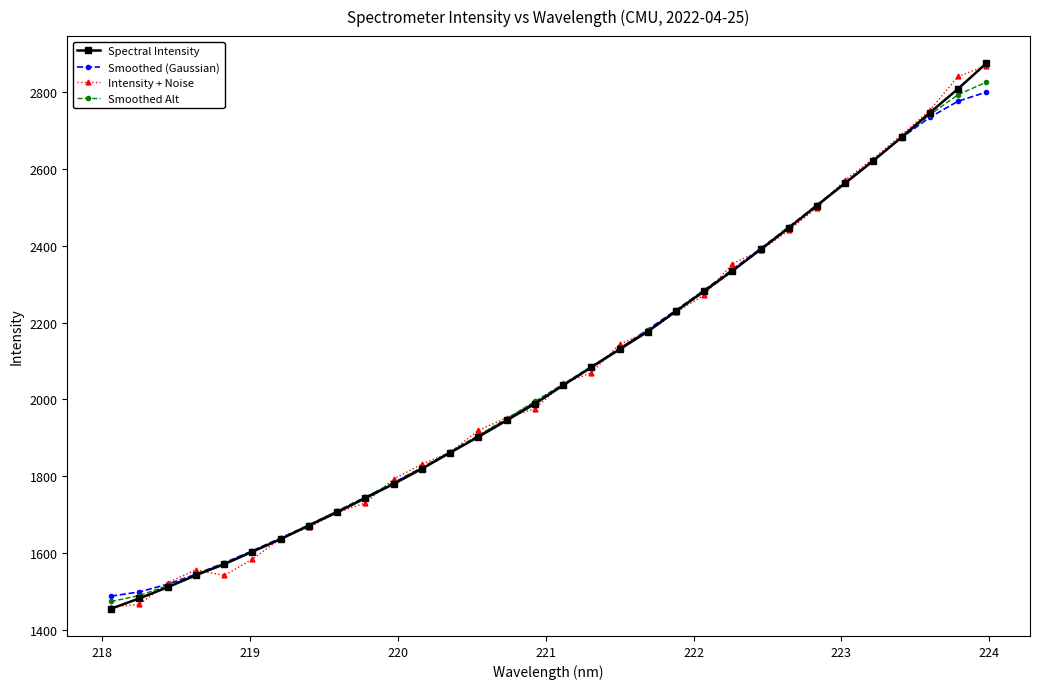

At how many categories does at least one series exceed 2369?

9